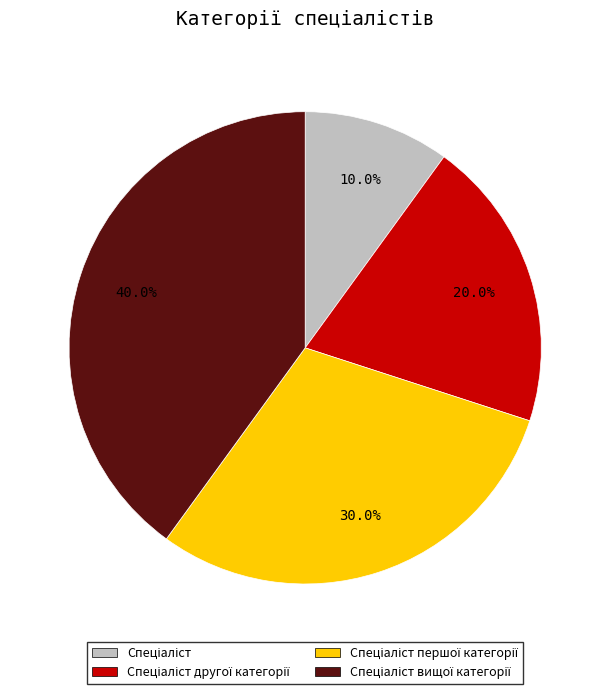

Is there a majority slice in this chart?

No